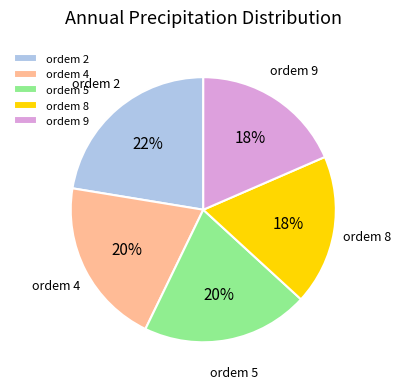

To the nearest percent, what is the difference between the largest and smallest slice percentages?

4%